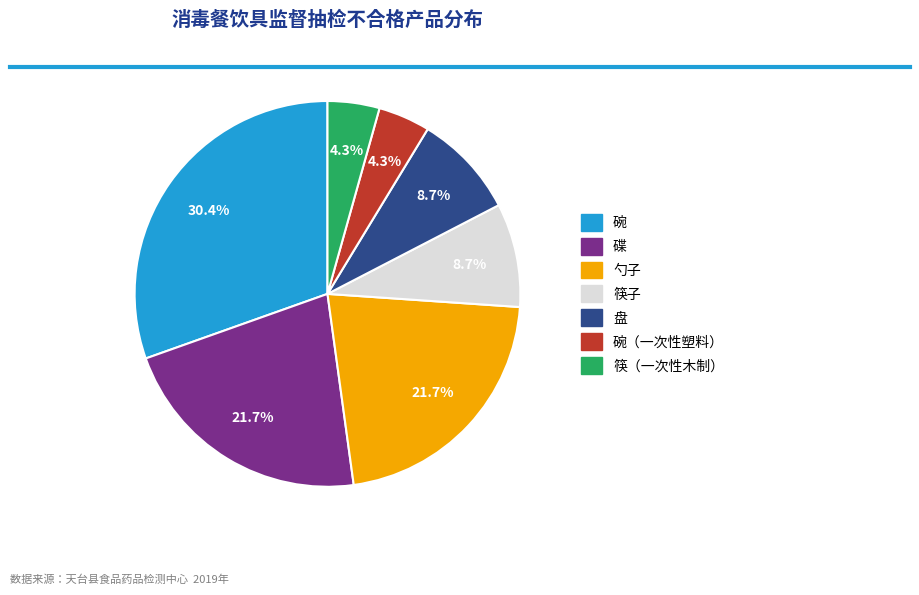

To the nearest percent, what percentage of the pie is 筷（一次性木制）?

4%